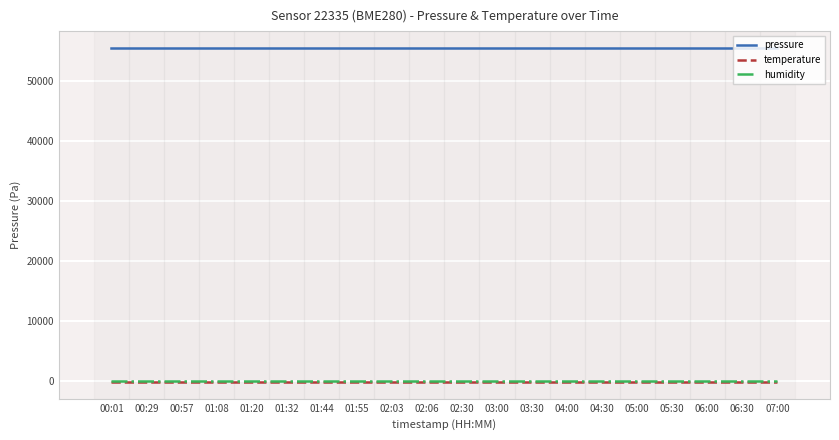

What is the sum of all humidity values?

30000.0